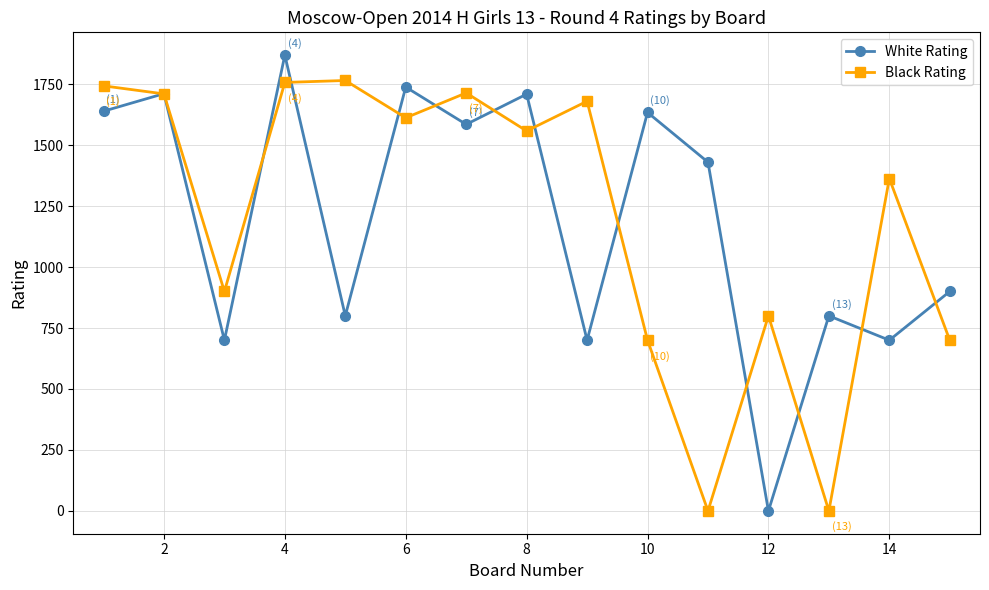

How many interior local valleys does the White Rating series have?

6